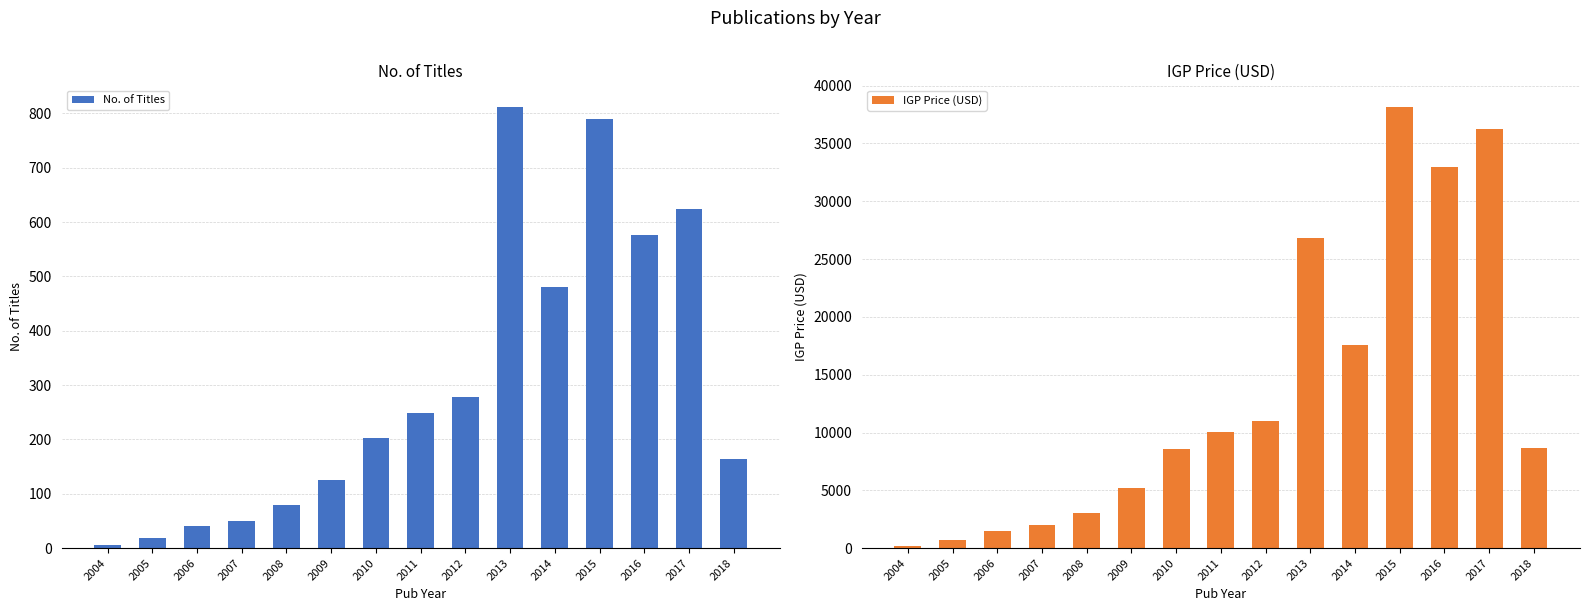

Does the chart contain stacked bars?

No